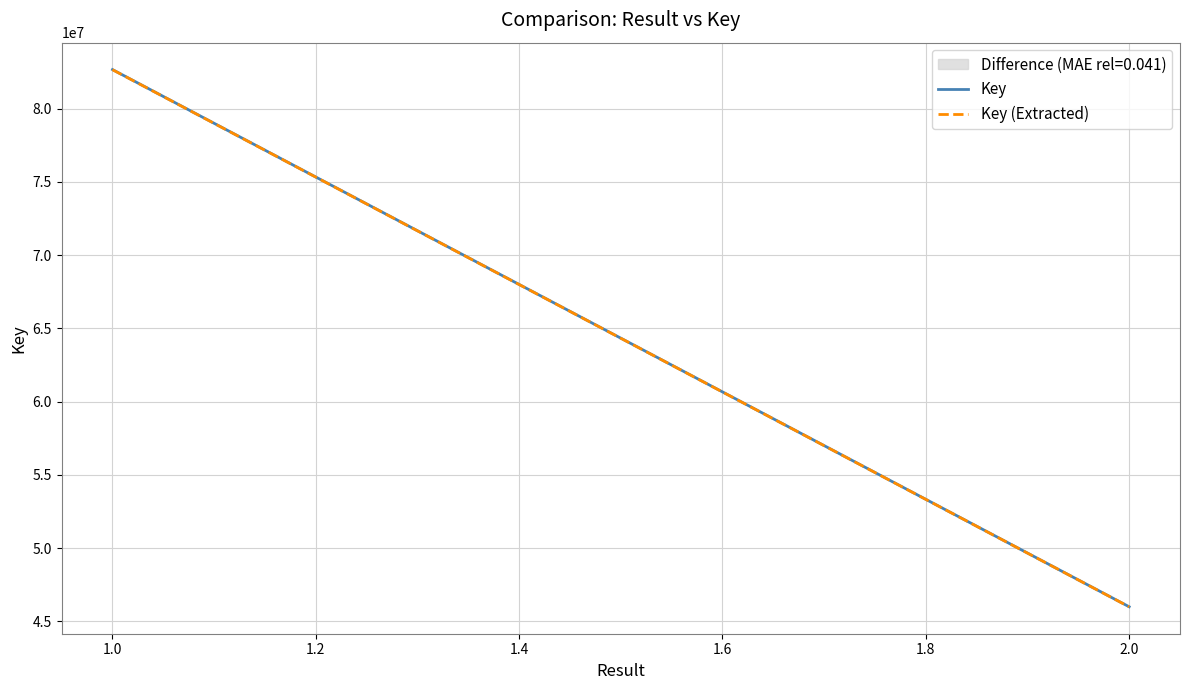

Does the chart have visible grid lines?

Yes